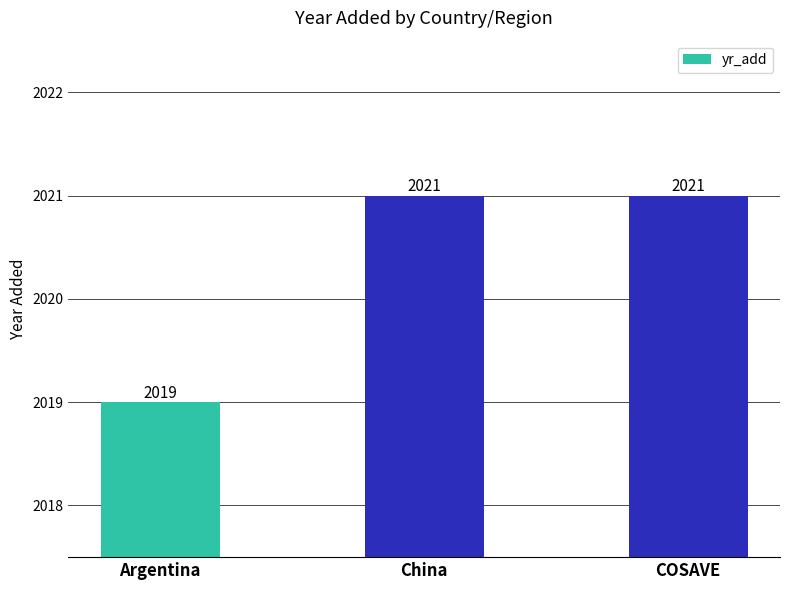

What is the difference between the maximum and minimum values?

2